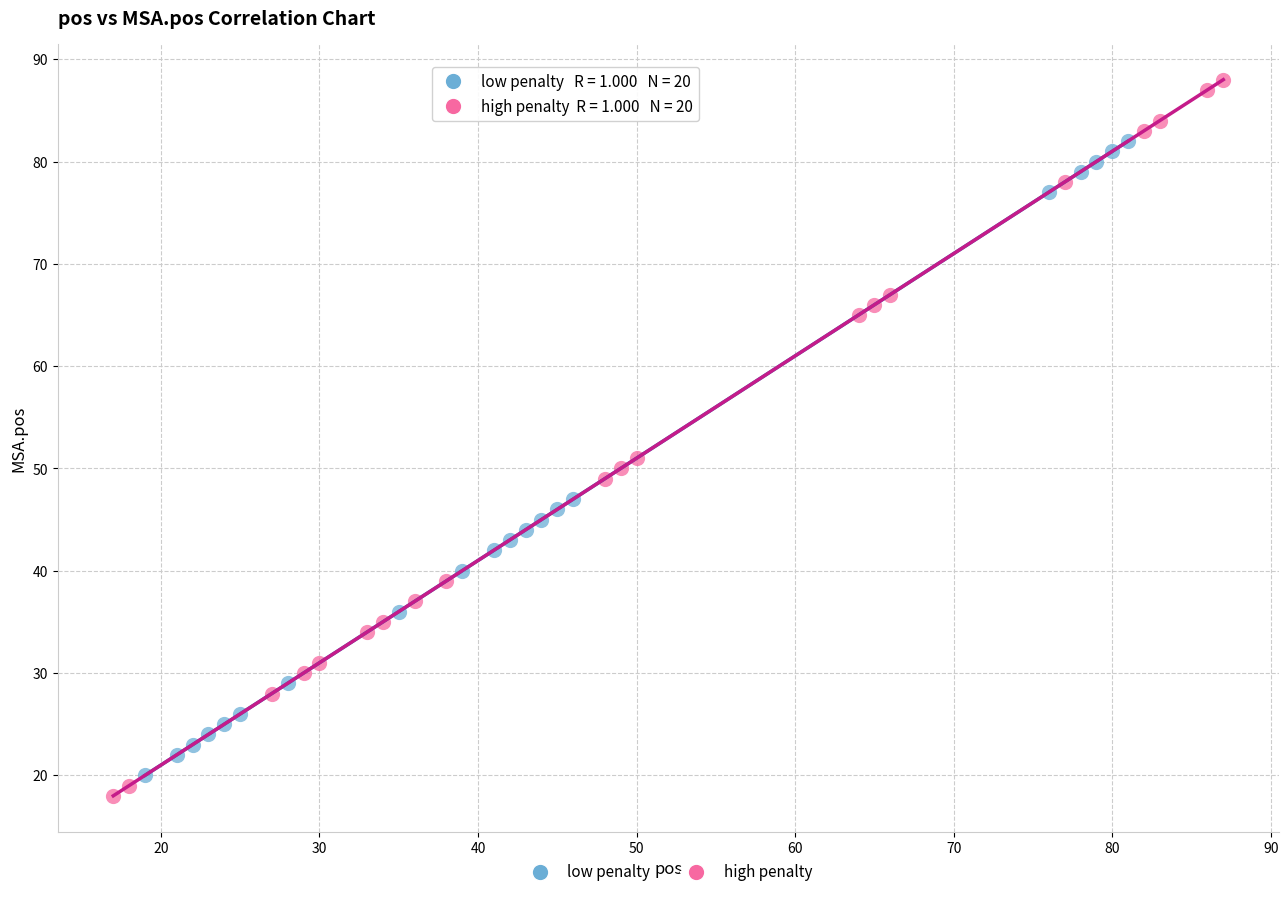

What are all the series names shown in the legend?

low penalty, high penalty